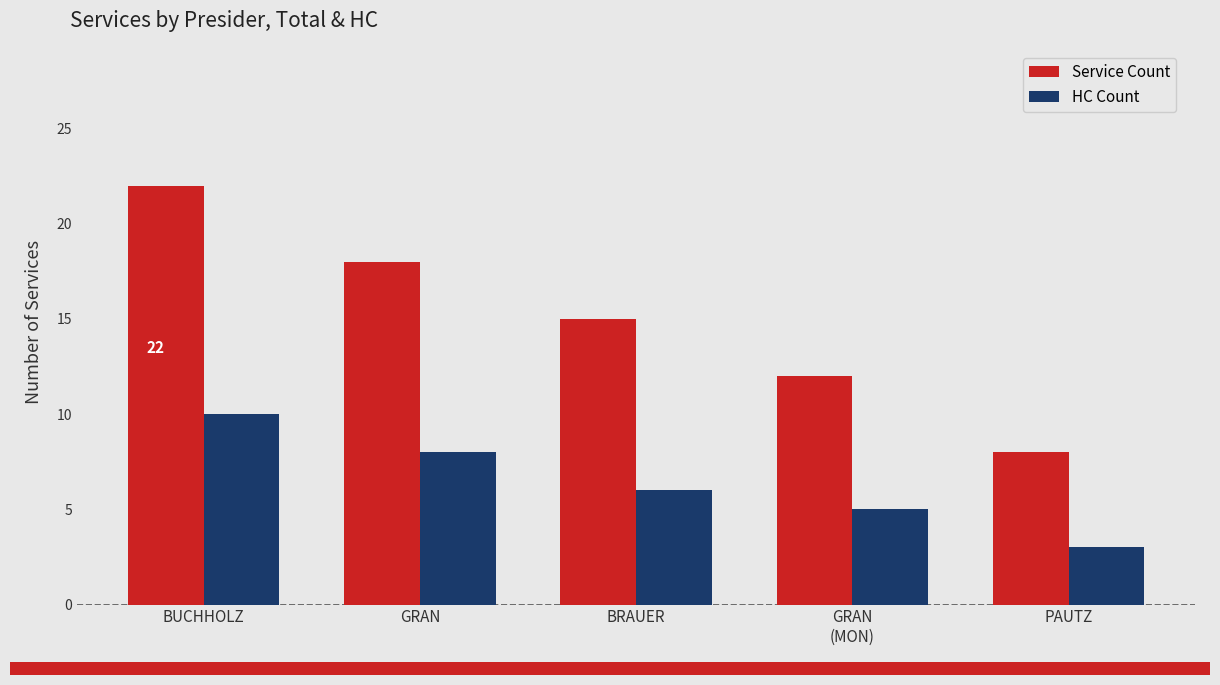

How many bars are there in total?

10